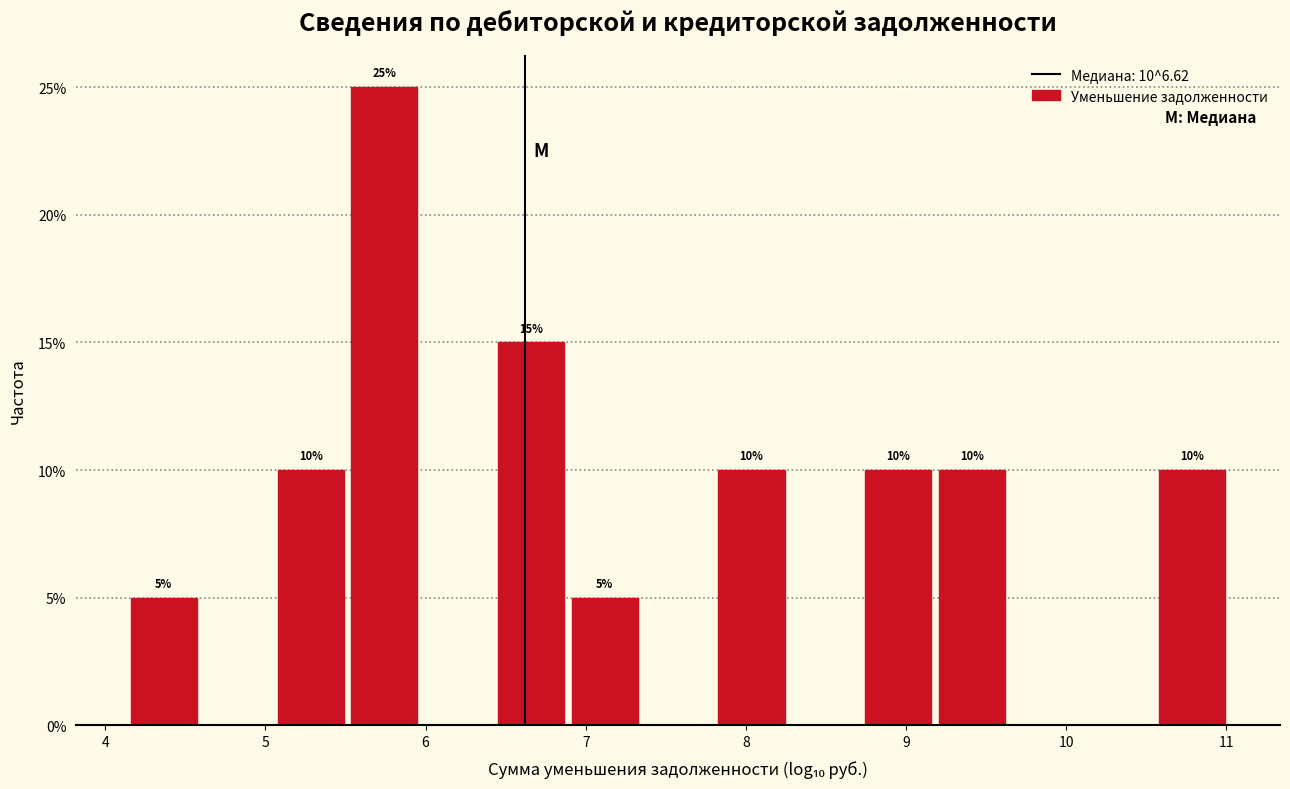

Which range on the x-axis has the tallest bar?

5.5 to 6.0